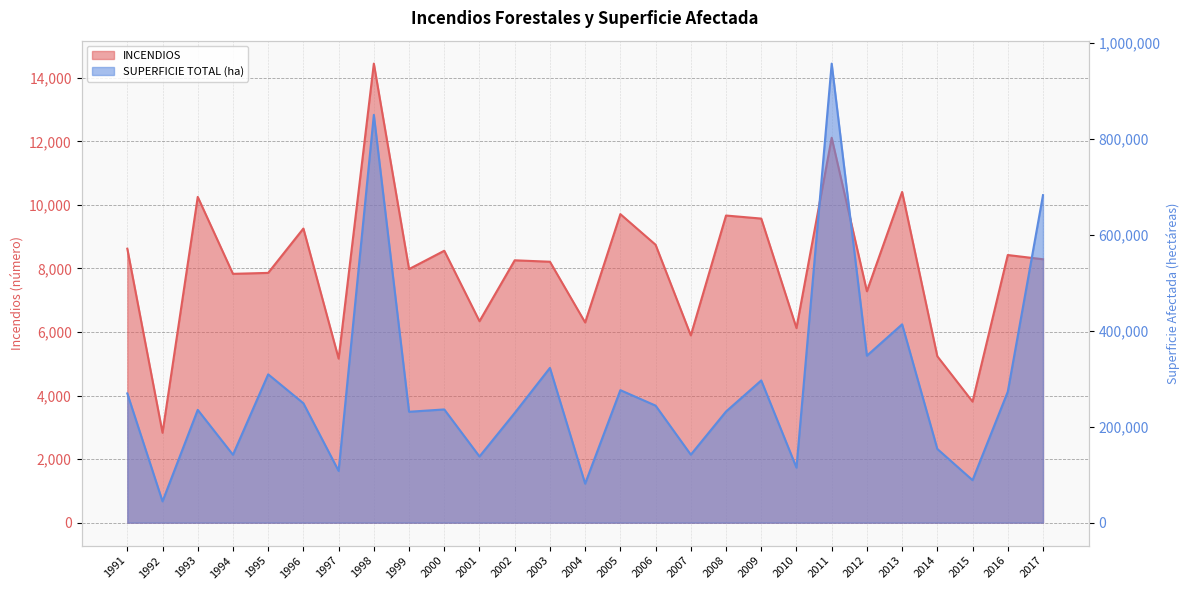

True or false: INCENDIOS has a value of 3514.1 at 2014.

False